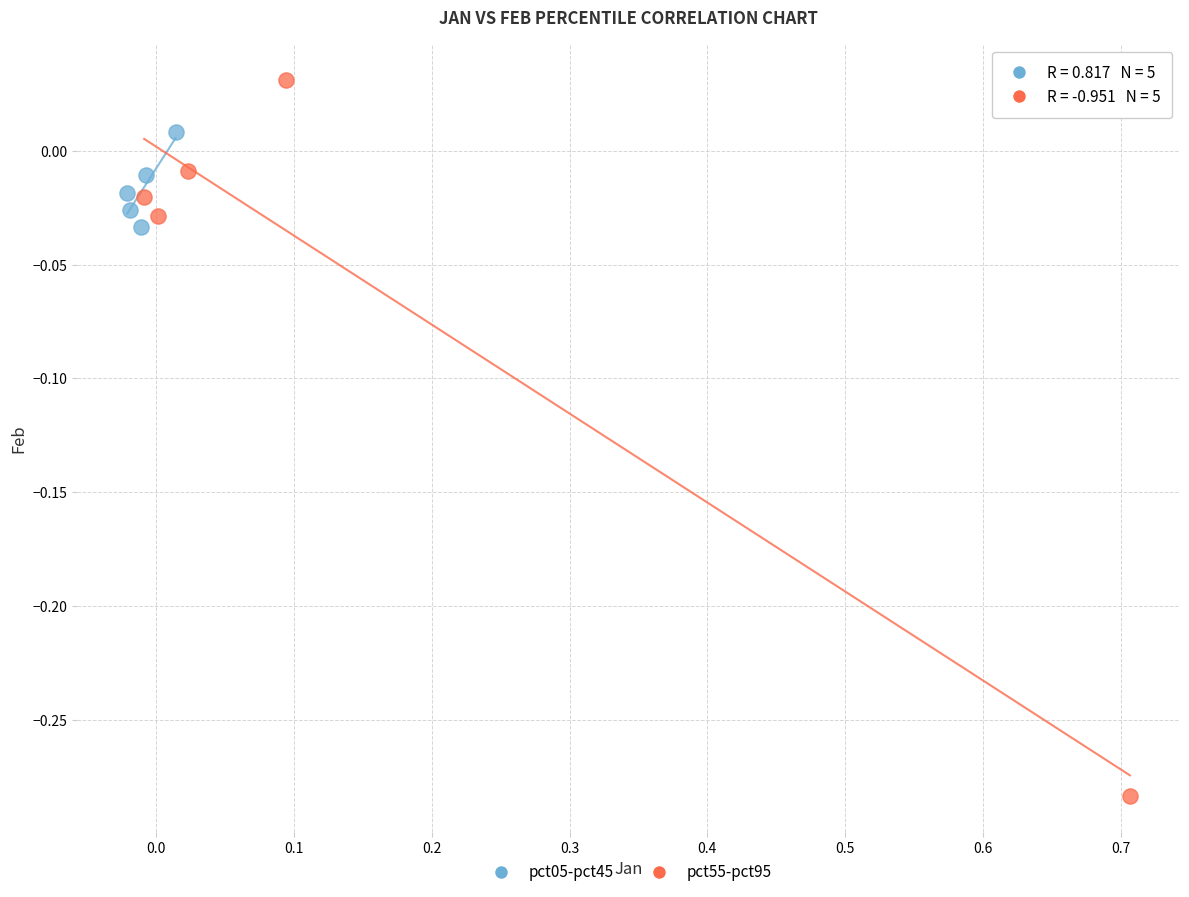

Which series has the largest Y range (max minus min)?

pct55-pct95